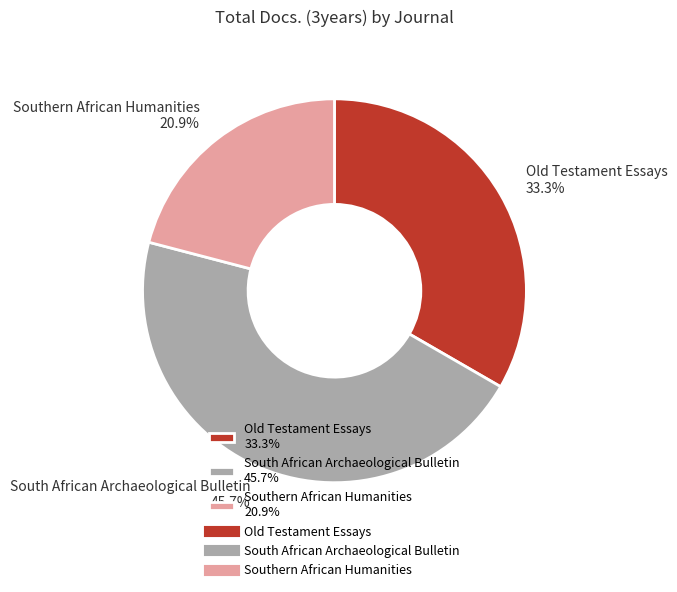

To the nearest percent, what is the difference between the largest and smallest slice percentages?

25%